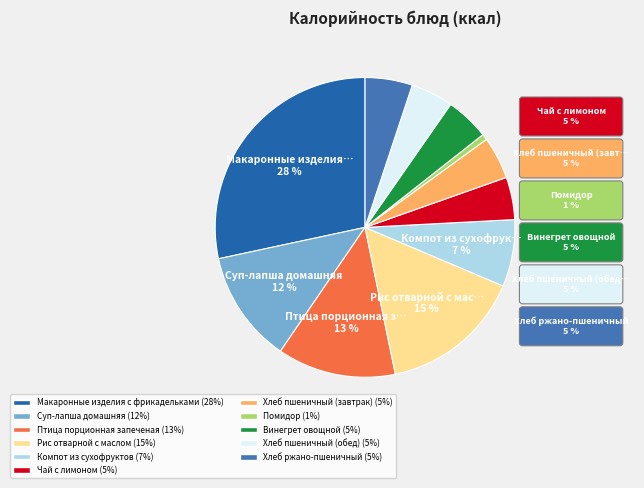

Count the number of slices in the pie.

11